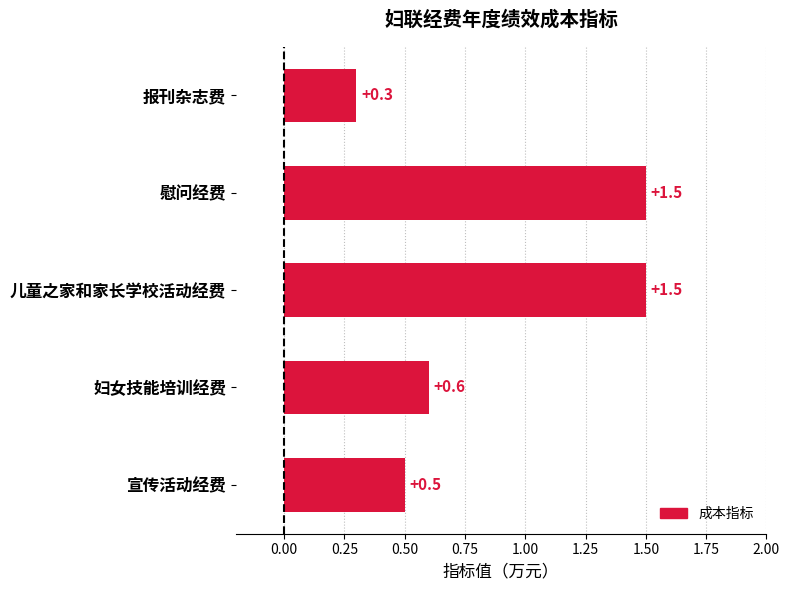

Are the bars horizontal?

Yes